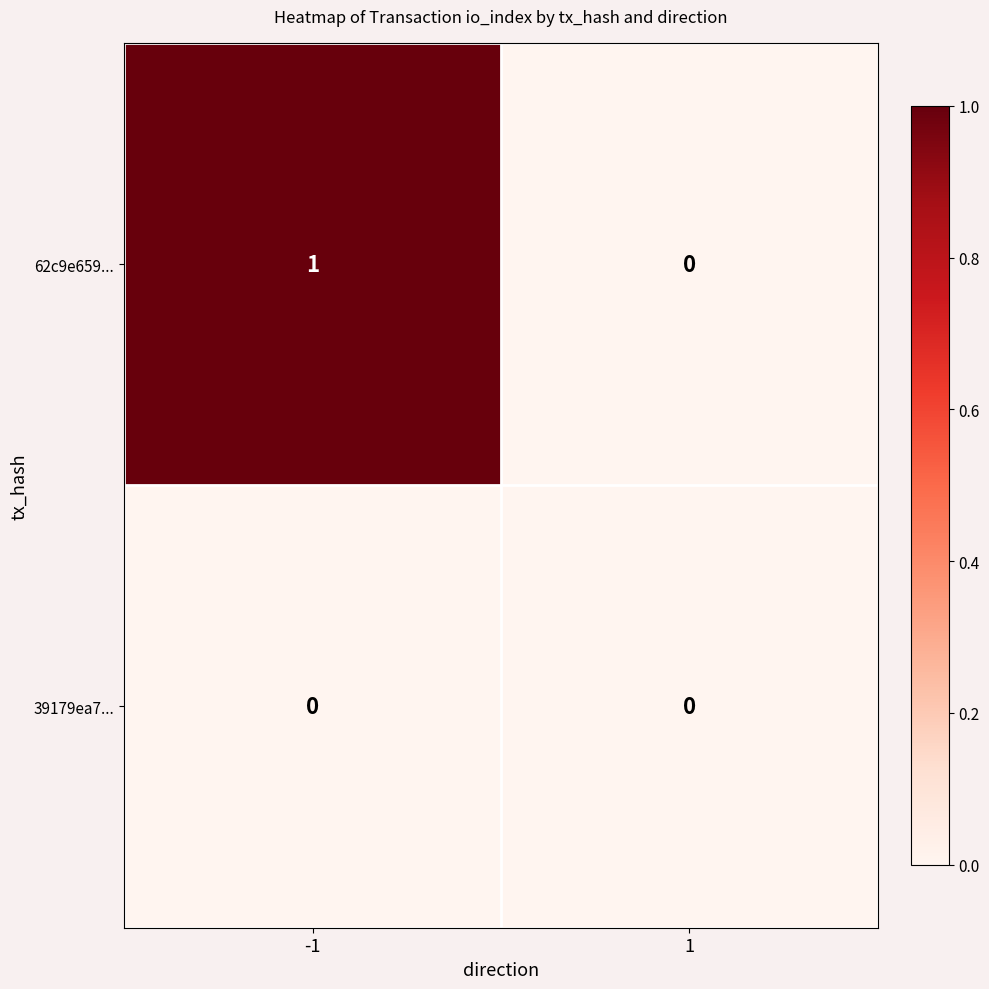

True or false: 39179ea7... has a value of 0 at 1.

True